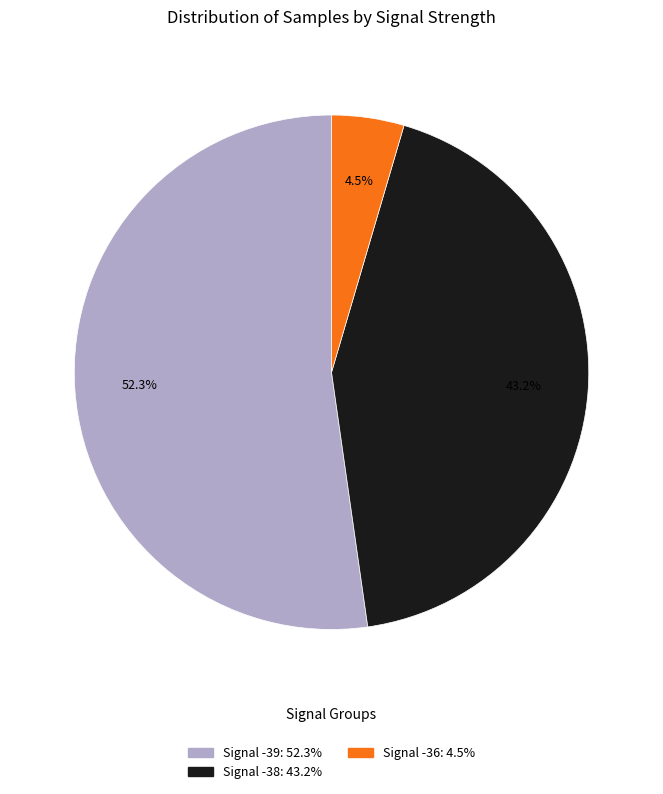

Is there a majority slice in this chart?

Yes